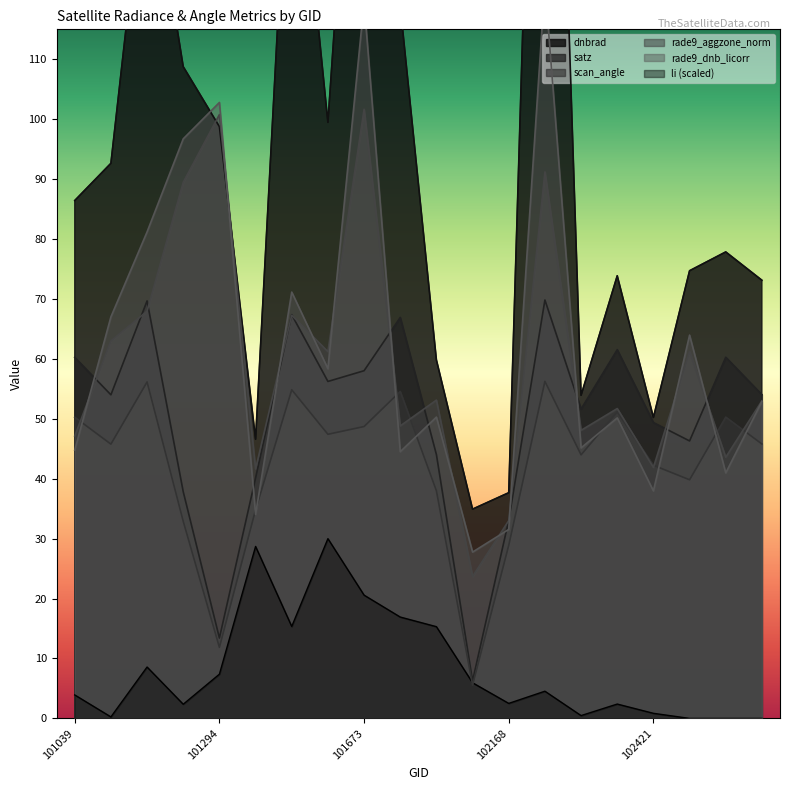

The li series shows 39.9 at 101665. True or false?

False